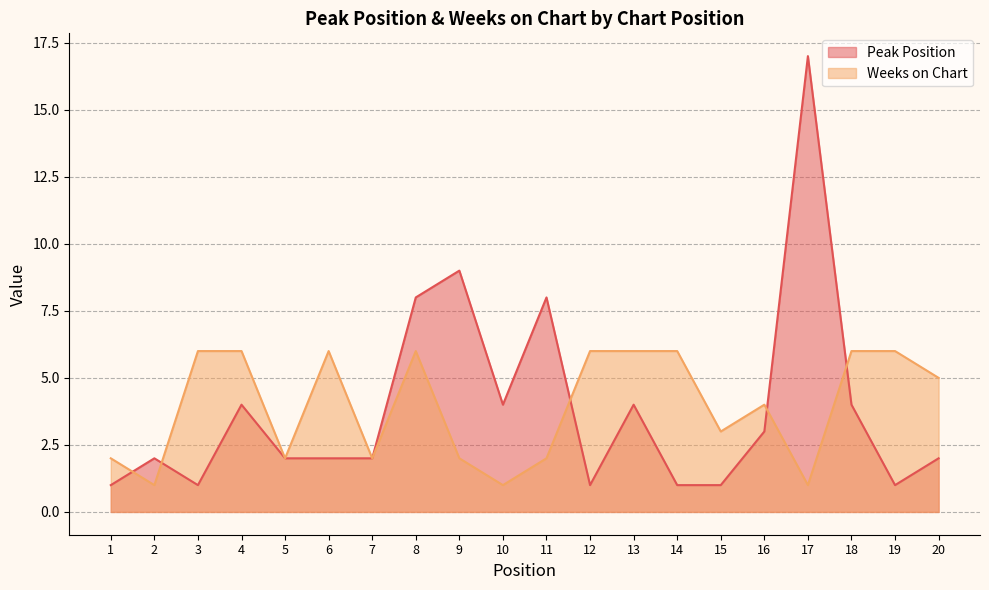

What is the sum of the Weeks on Chart values at 8 and 6?

12